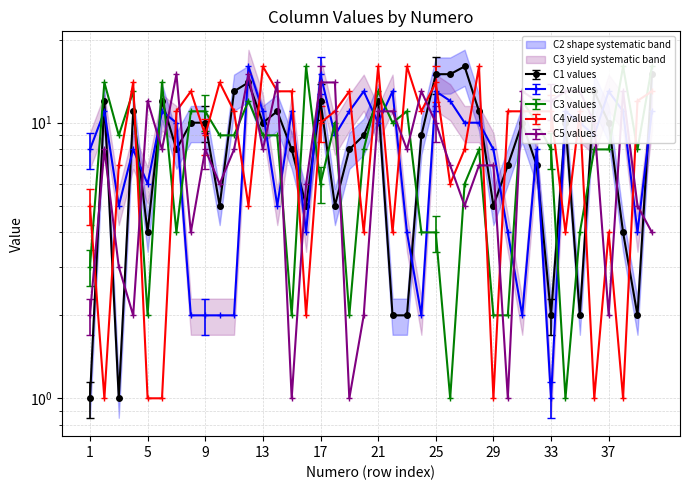

What is the difference between the second highest and second lowest values in the C5 series?

14